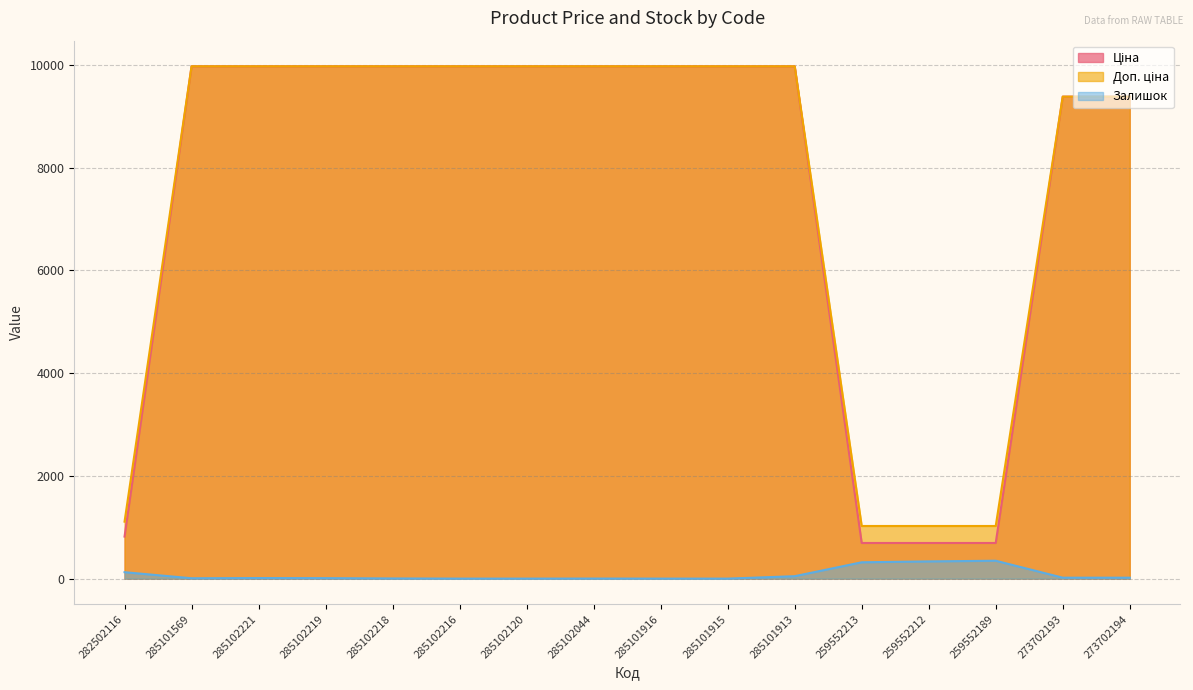

Which series has the largest total across all categories?

Доп. ціна